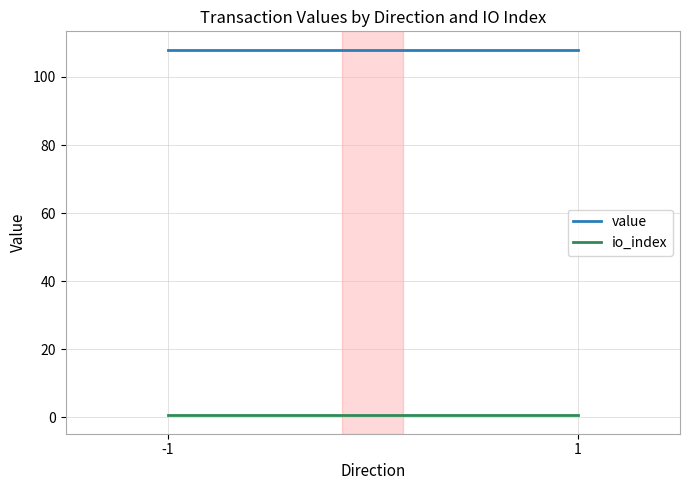

At which label does io_index reach its minimum?

-1